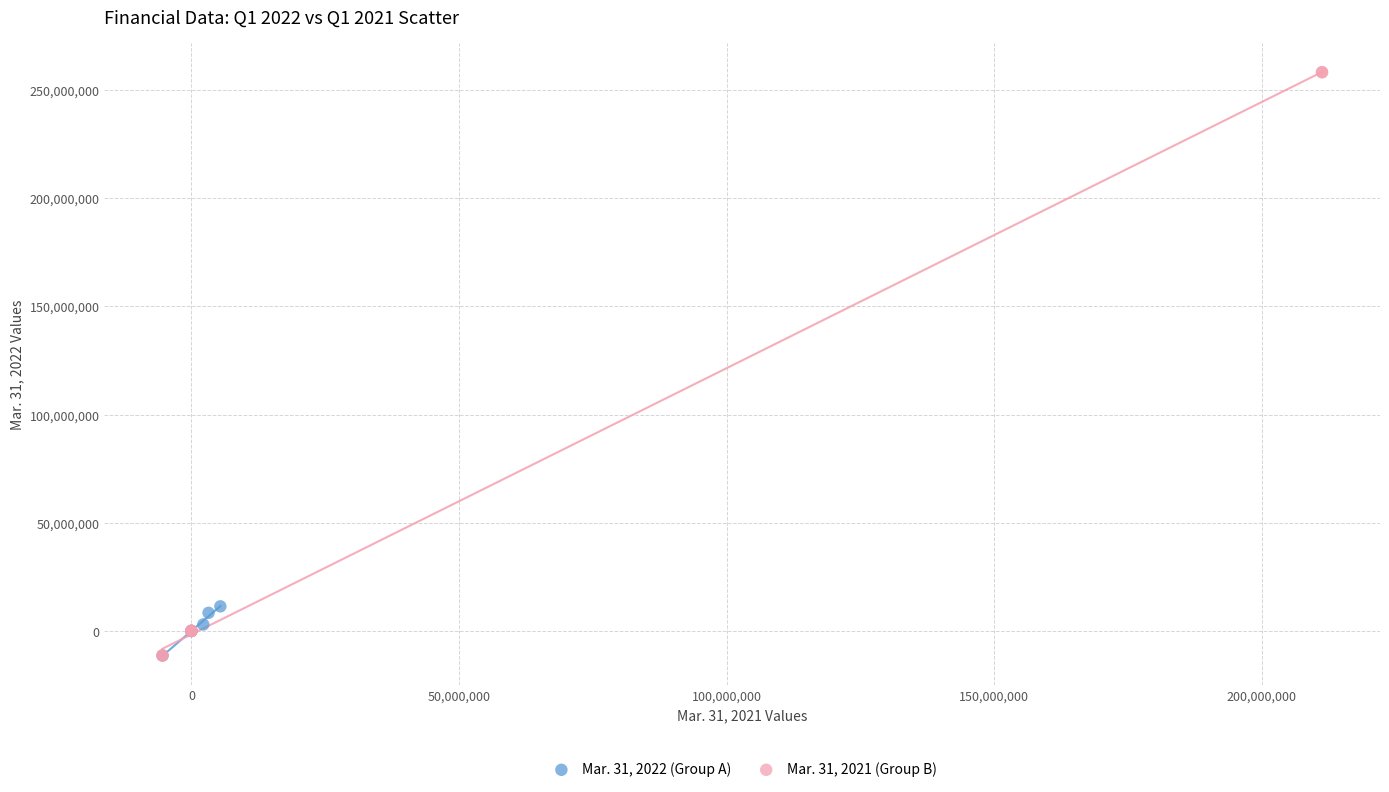

Which series reaches the maximum Y coordinate?

Mar. 31, 2021 (Group B)